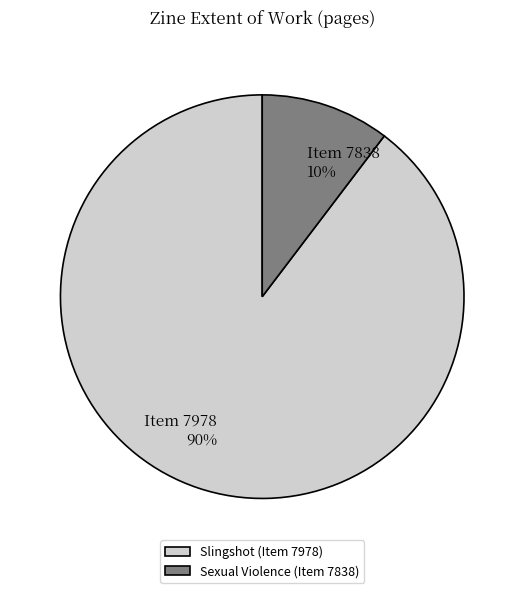

What is the ratio of the value at Sexual Violence (Item 7838) to the value at Slingshot (Item 7978)?

0.1